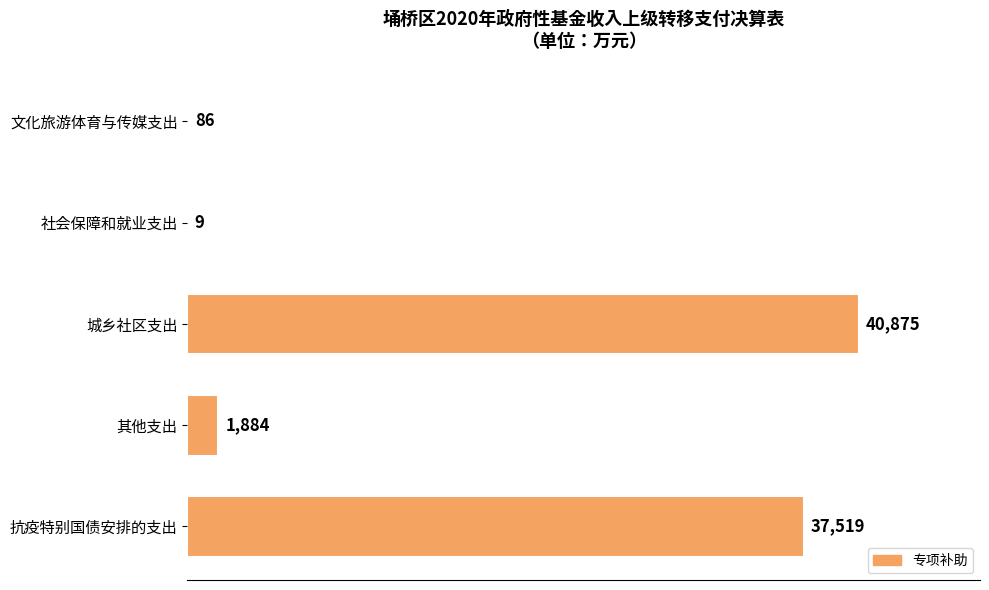

Which label corresponds to the largest value in the chart?

城乡社区支出